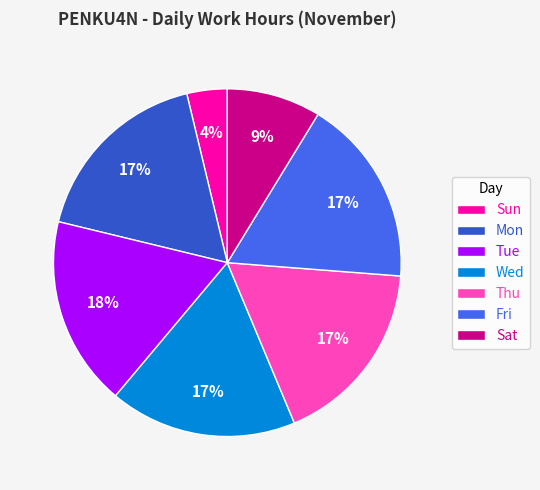

Does Sat account for over 50% of the chart?

No